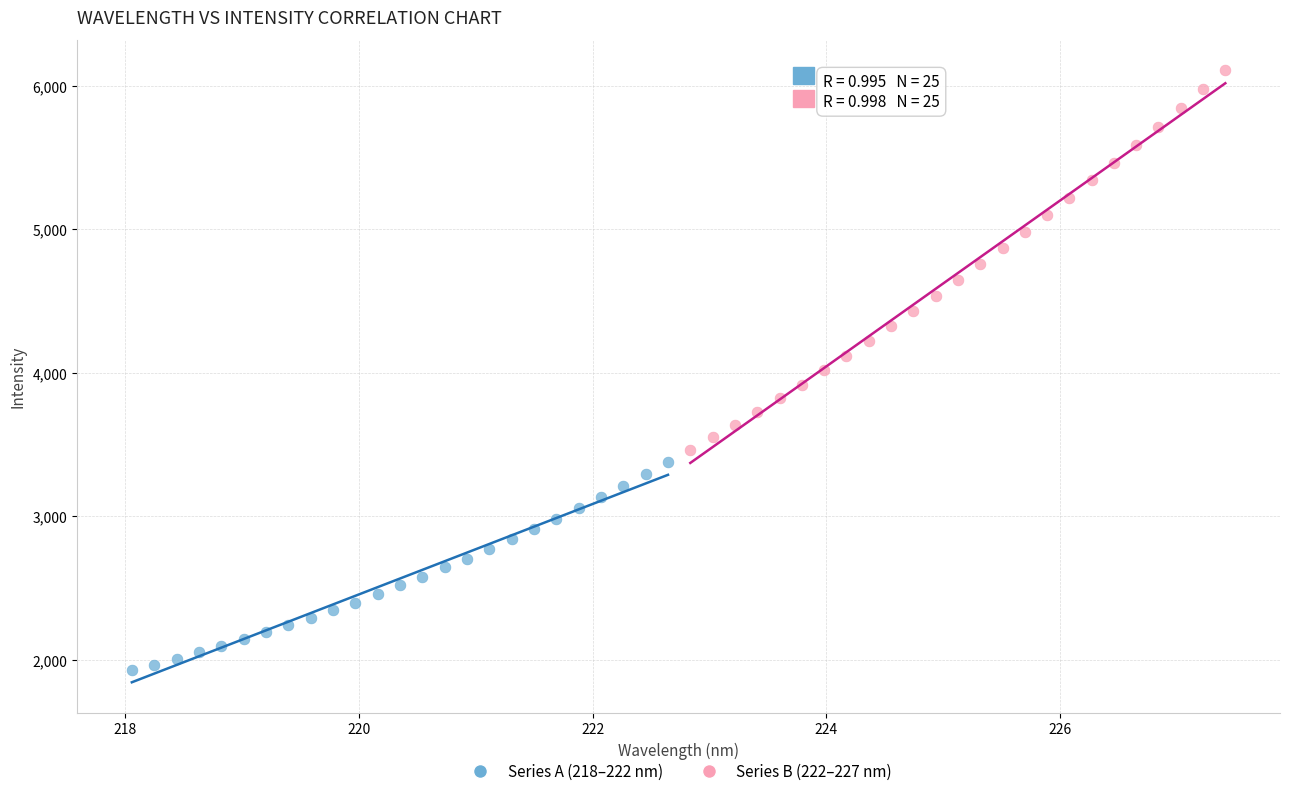

Which series has the largest Y range (max minus min)?

Series B (222–227 nm)